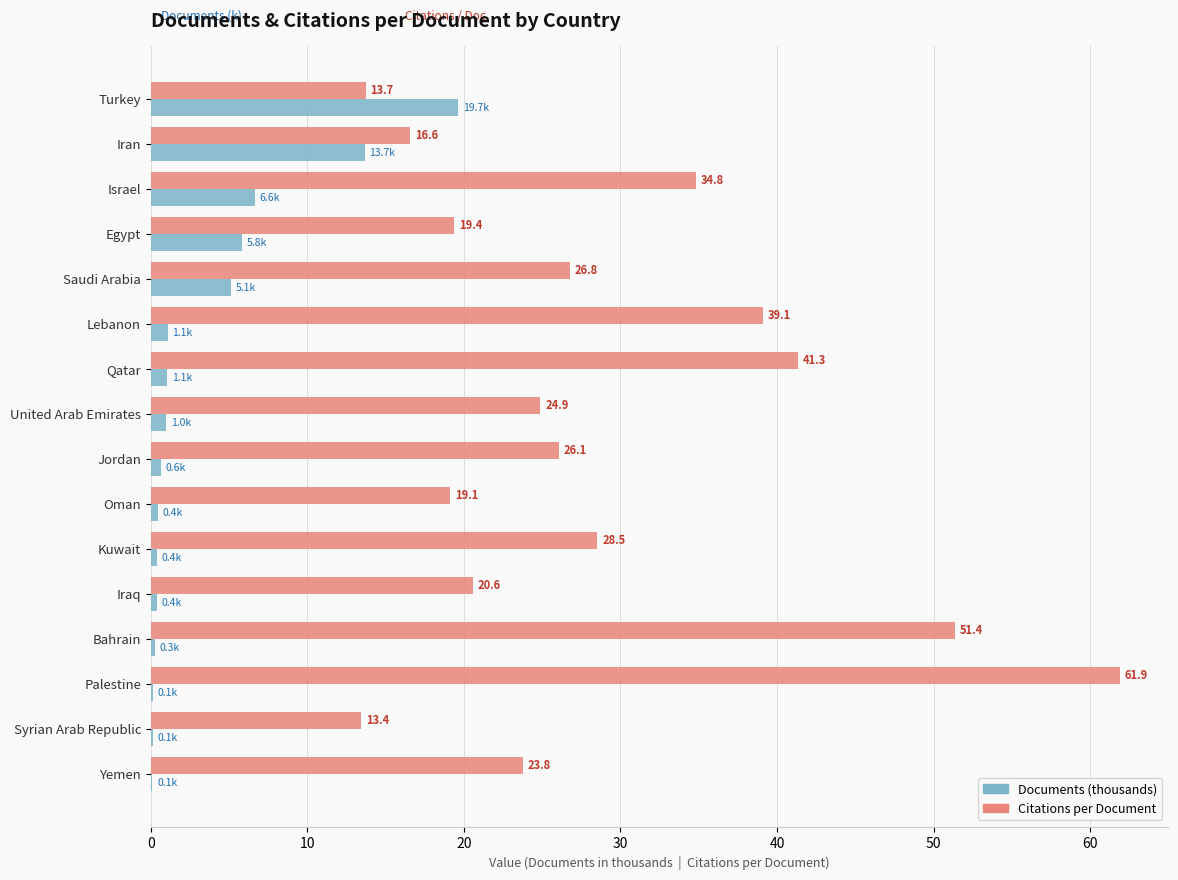

How many series are shown in this chart?

2